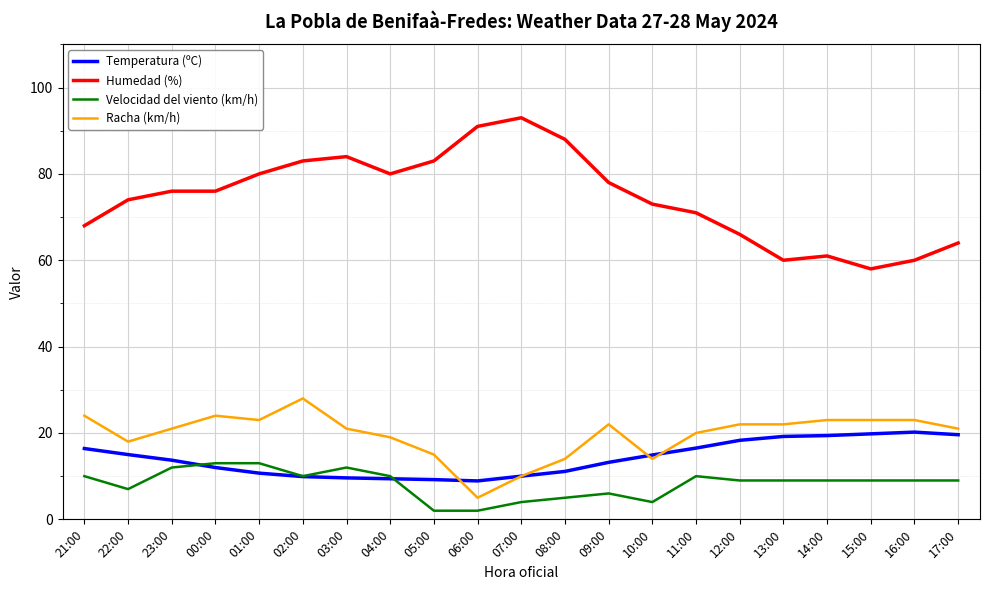

What is the highest value of the Velocidad del viento (km/h) series?

13.0